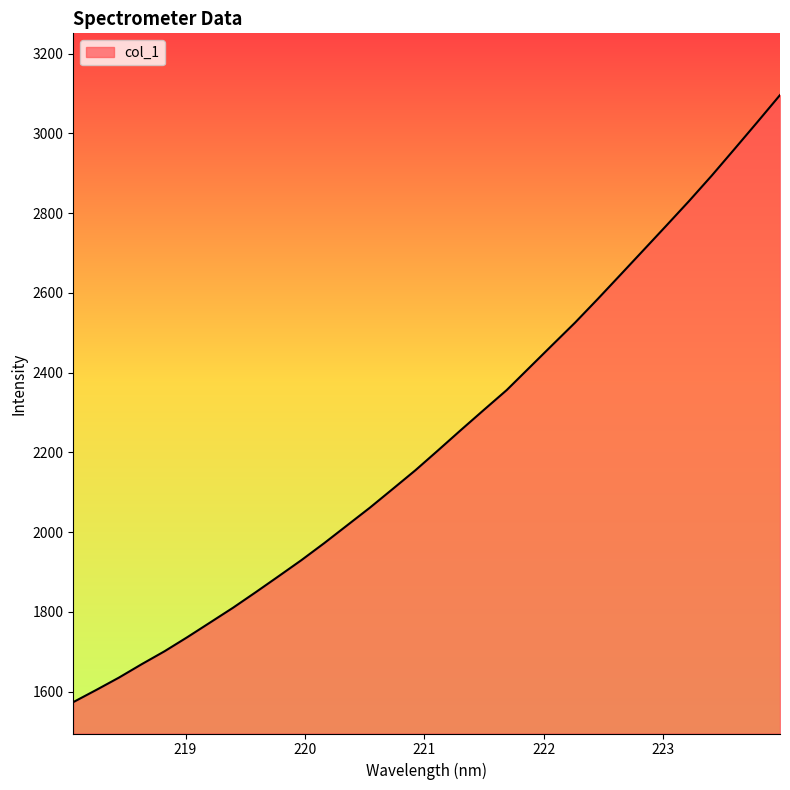

What is the smallest value displayed?

1573.8